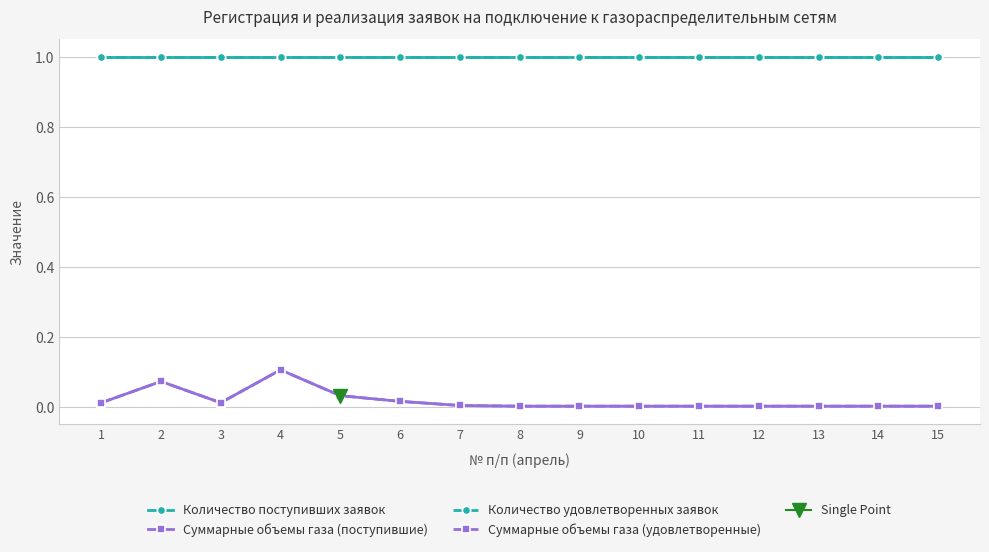

True or false: Суммарные объемы газа (поступившие) and Количество поступивших заявок intersect in this chart.

False